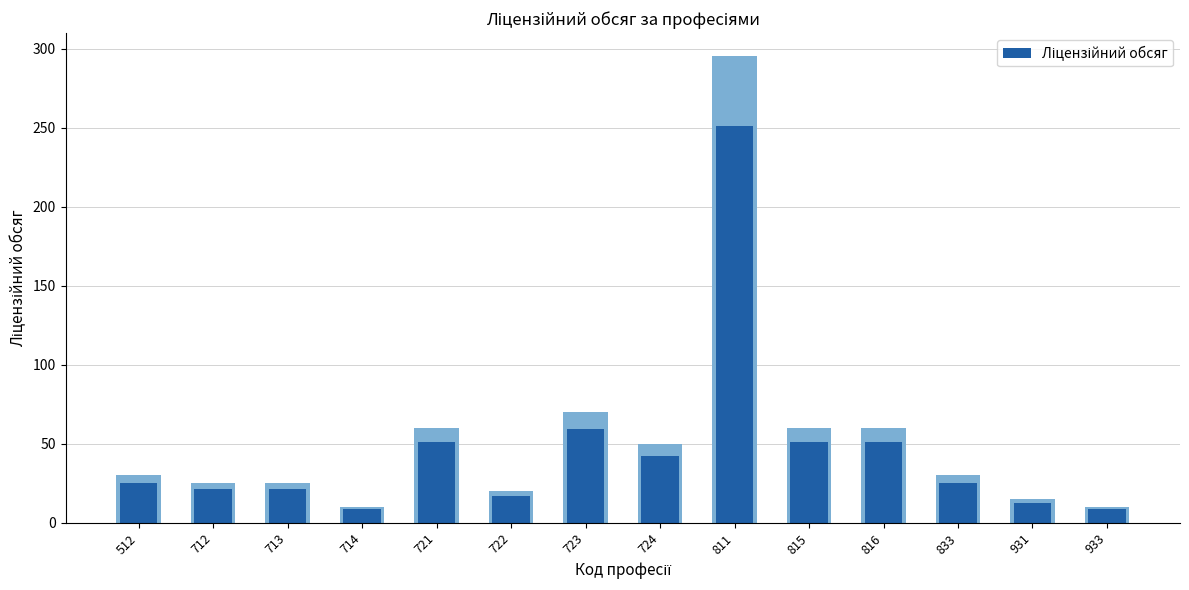

What is the maximum value shown in the chart?

250.8